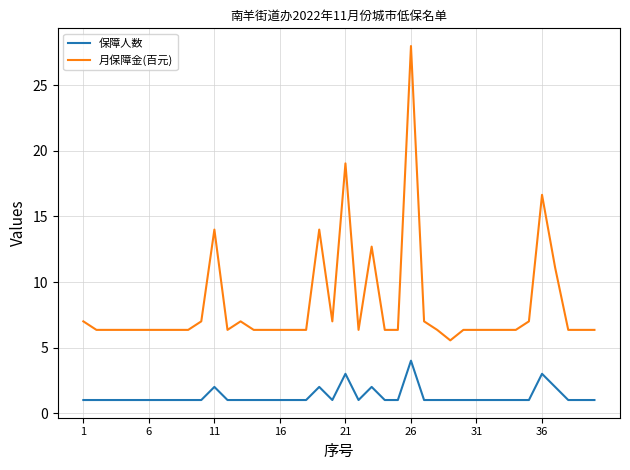

Which series has the largest range (max minus min)?

月保障金(百元)